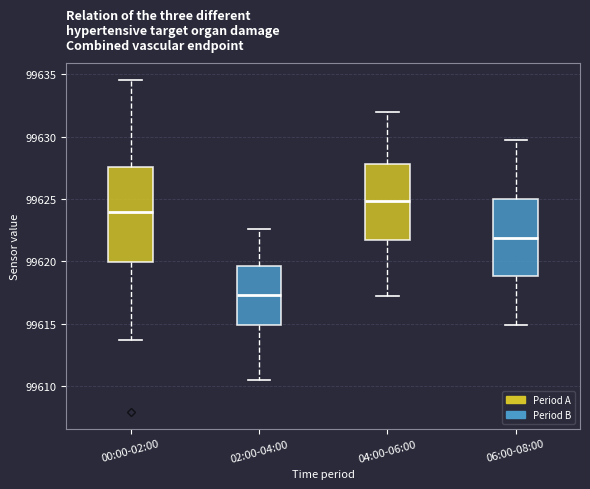

Reading left to right, transcribe this box plot: for each box, give where its median line is, the range the box spans, and where its two whiskers end, as read against the y-axis. The values are not printed on the chart, so give them approximately, as read against the axis.

00:00-02:00: median 99624.0, box 99620.0 to 99627.5, whiskers 99613.5 to 99634.5
02:00-04:00: median 99617.5, box 99615.0 to 99619.5, whiskers 99610.5 to 99622.5
04:00-06:00: median 99625.0, box 99621.5 to 99628.0, whiskers 99617.0 to 99632.0
06:00-08:00: median 99622.0, box 99619.0 to 99625.0, whiskers 99615.0 to 99629.5